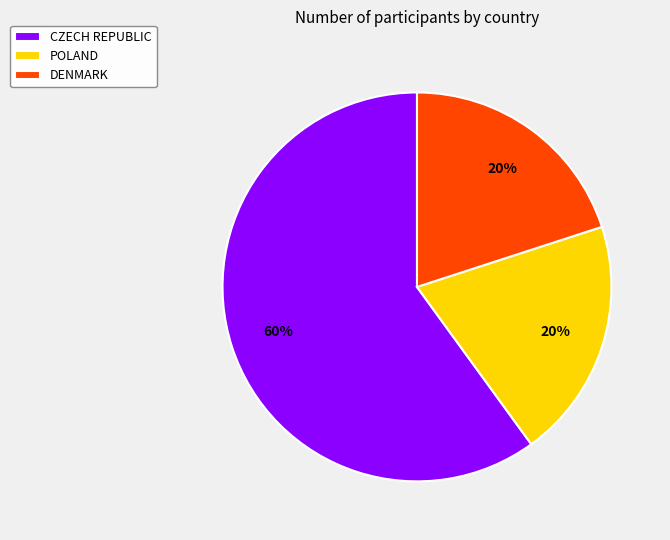

Combined, do POLAND and CZECH REPUBLIC account for over 50%?

Yes